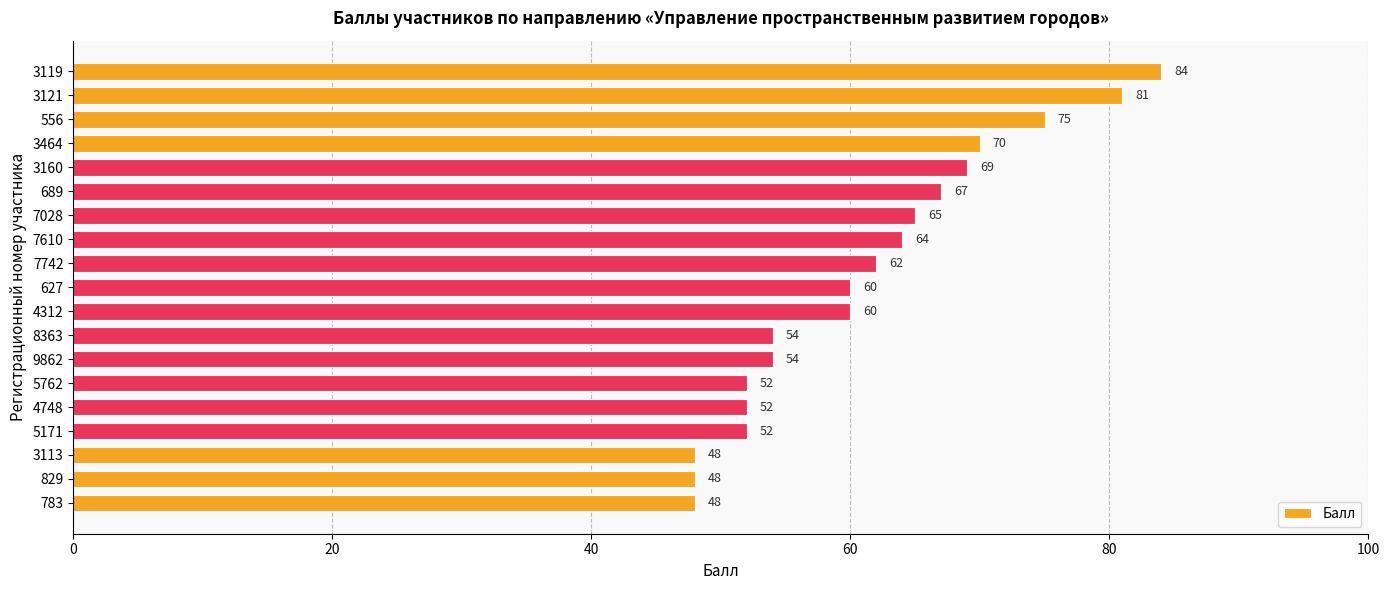

How many bars are there in total?

19